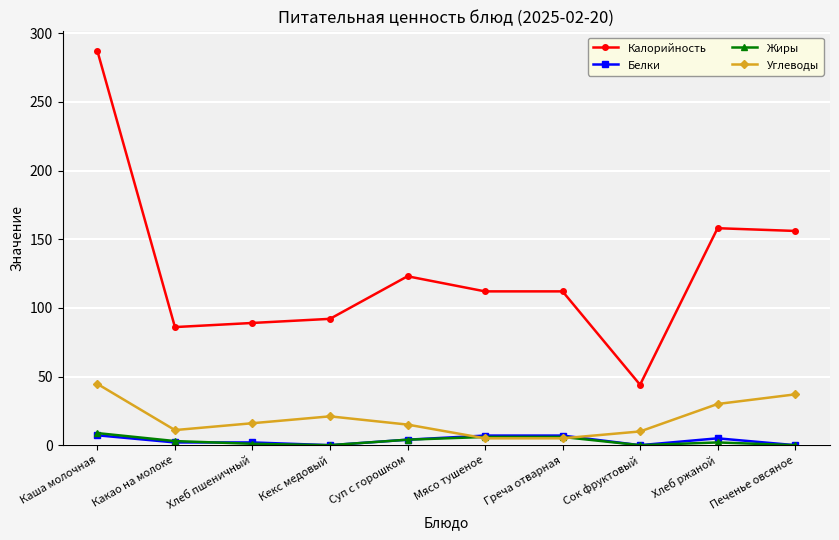

True or false: Калорийность and Углеводы cross at least once.

False